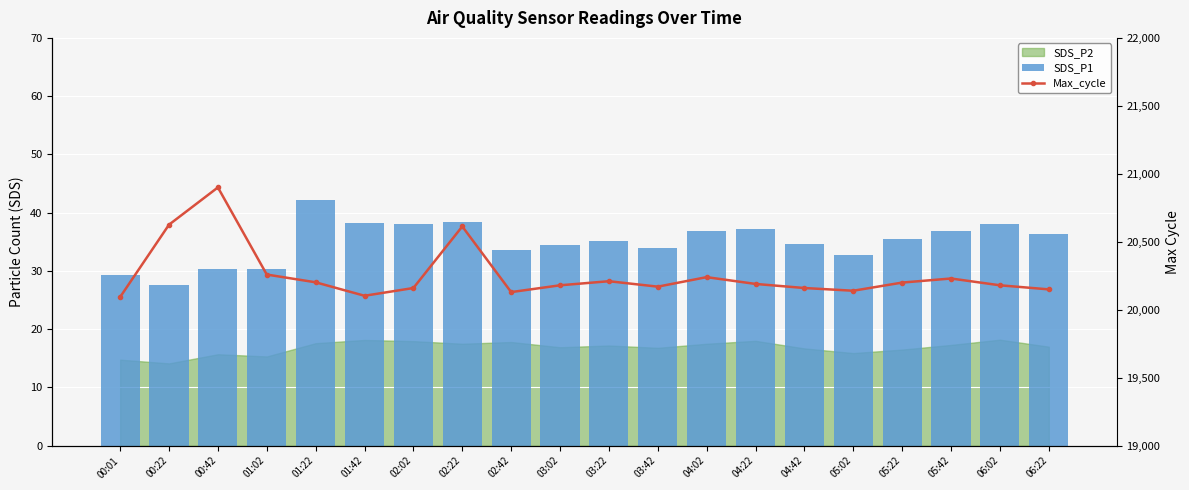

How many data points does each series have?

20